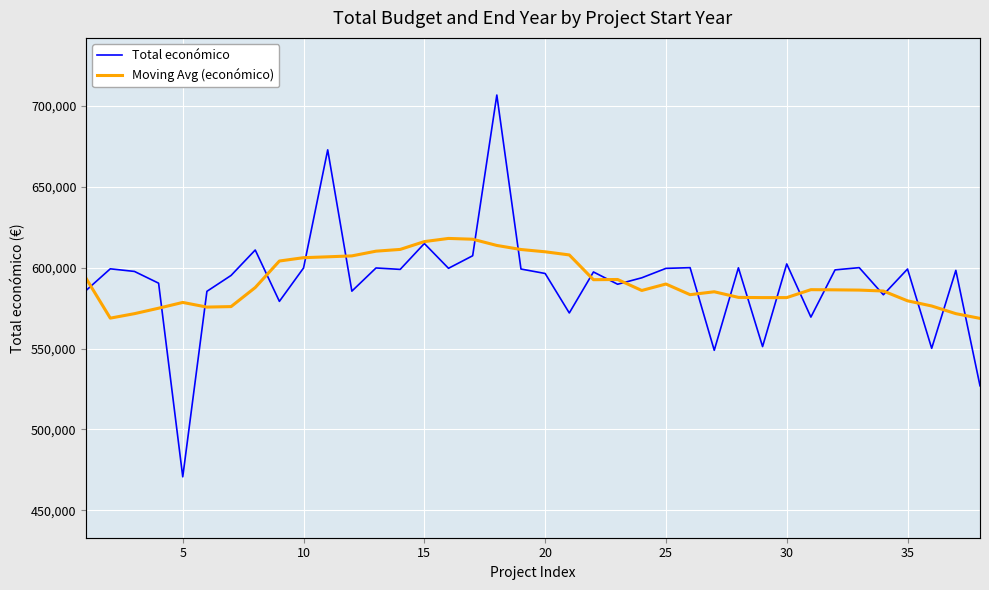

What is the minimum value for Total económico?

470675.0